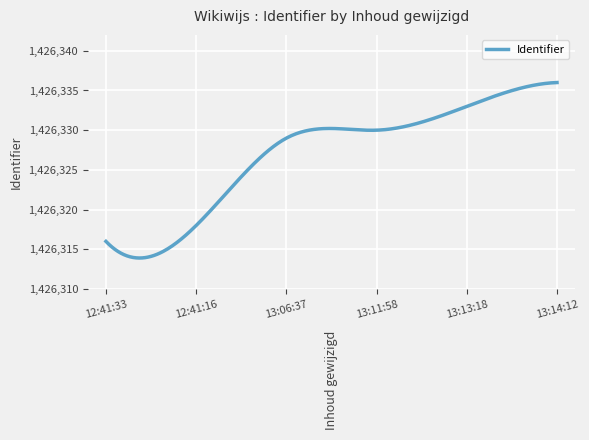

What is the maximum value shown in the chart?

1426336.0